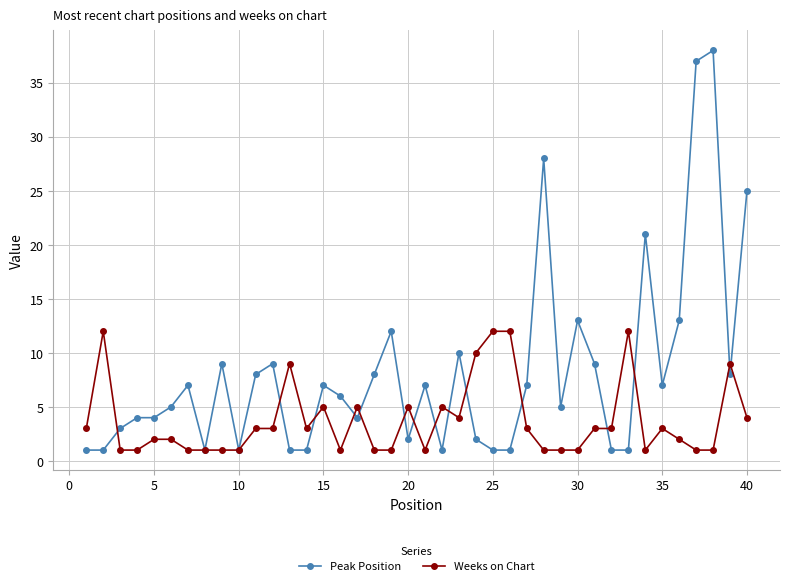

Which series has the largest total across all categories?

Peak Position